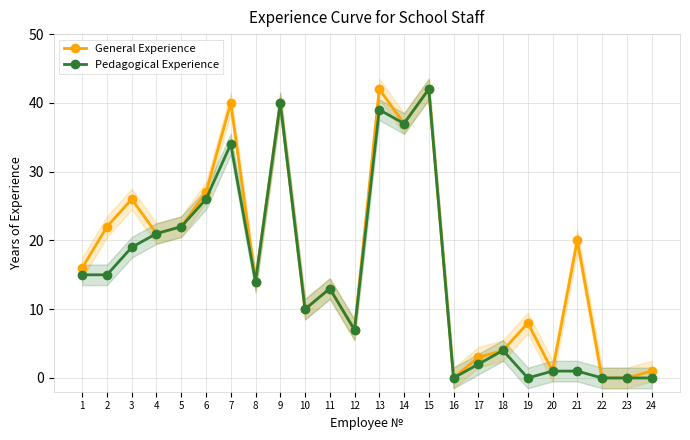

List the series in order of their peak value, highest first.

General Experience, Pedagogical Experience